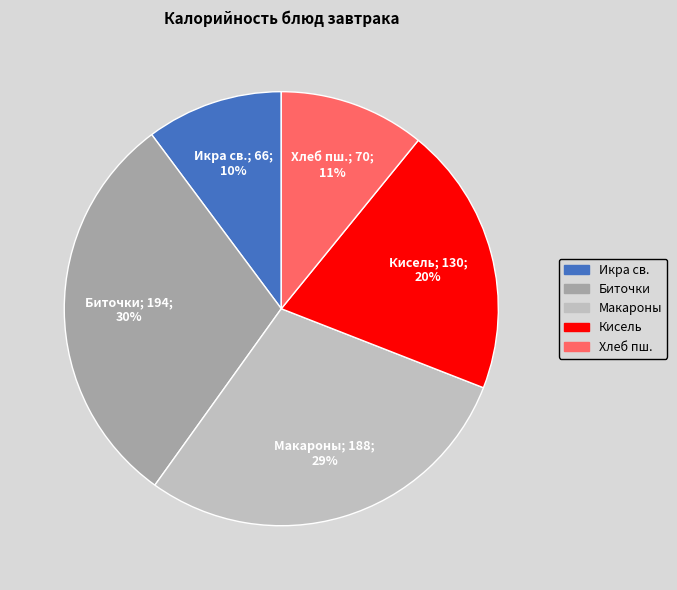

Count the number of slices in the pie.

5